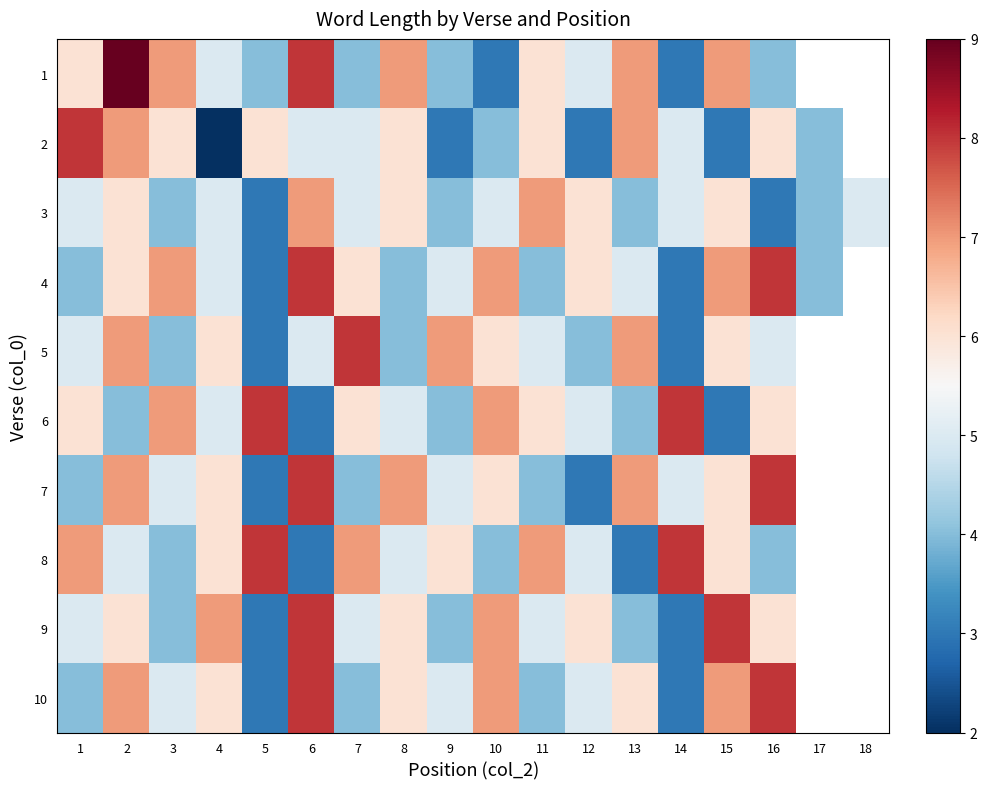

Count the number of data series in this chart.

10